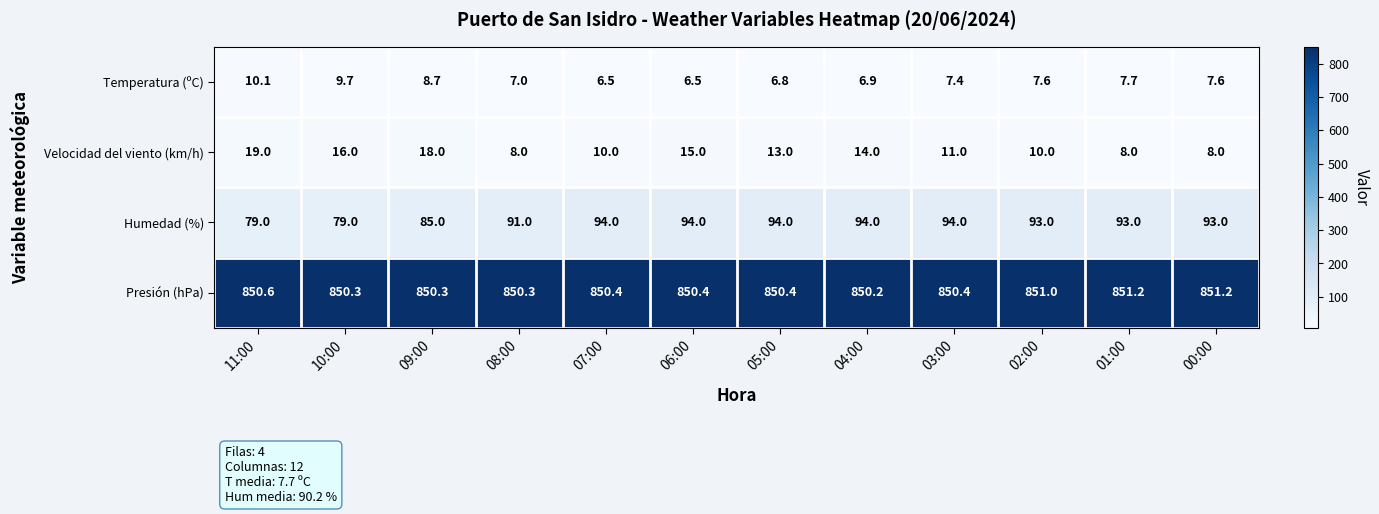

At how many categories does at least one series exceed 206?

12